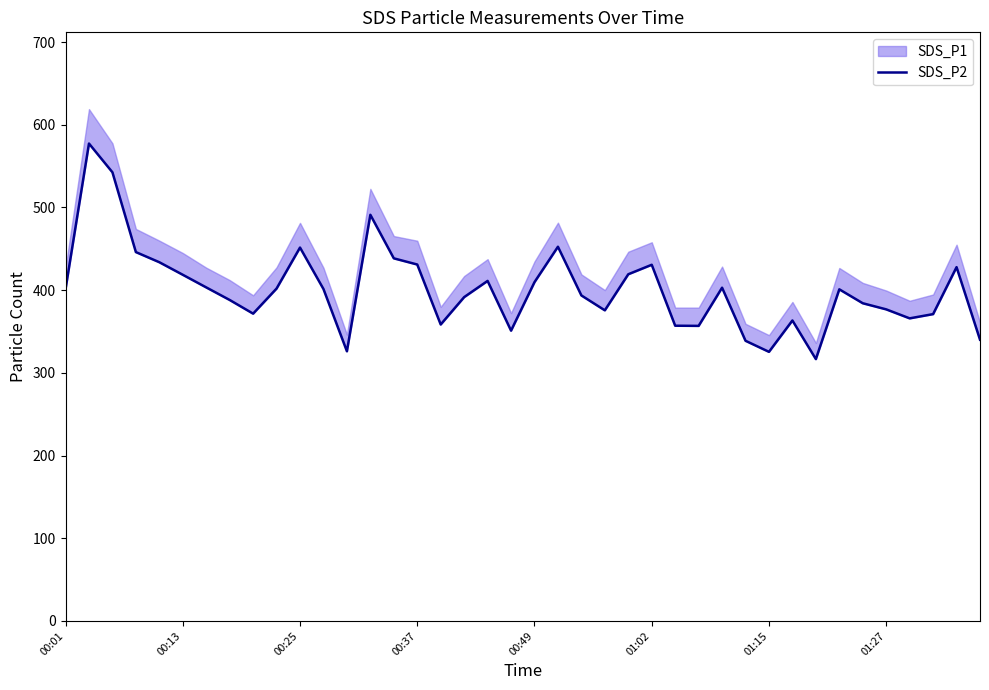

What is the difference between the values at 38 and 13?

63.3